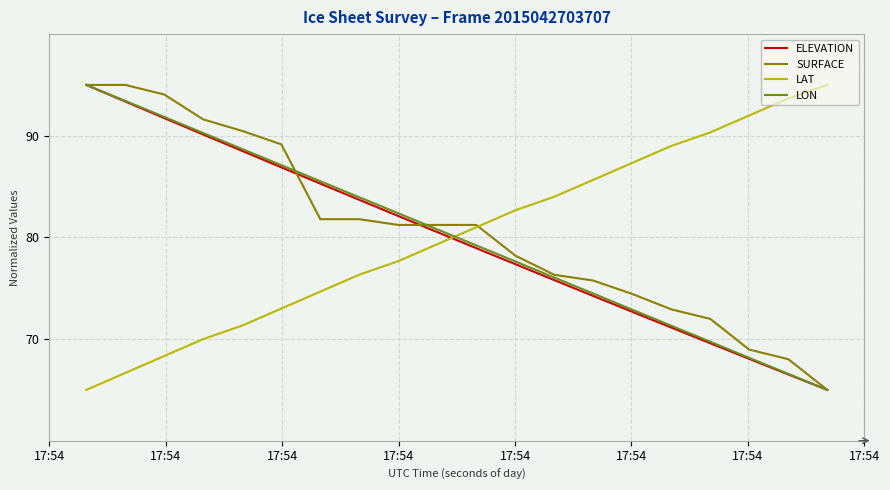

What is the minimum value shown in the chart?

65.0